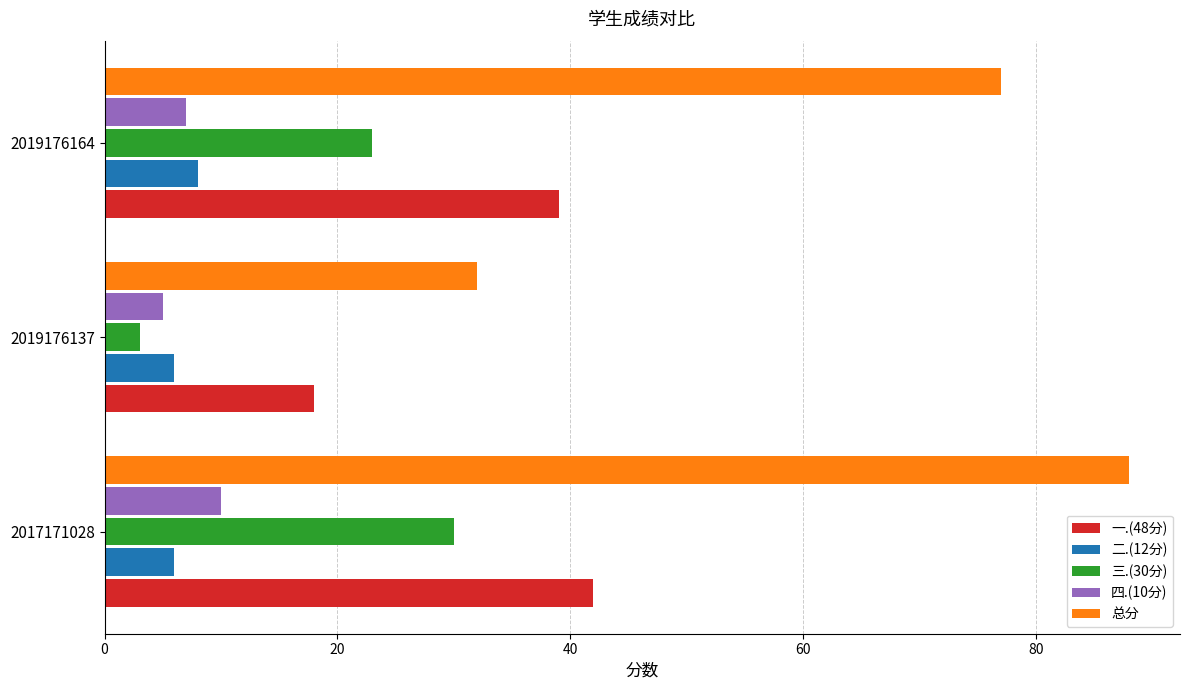

Which category has the lowest value in the 三.(30分) series?

2019176137